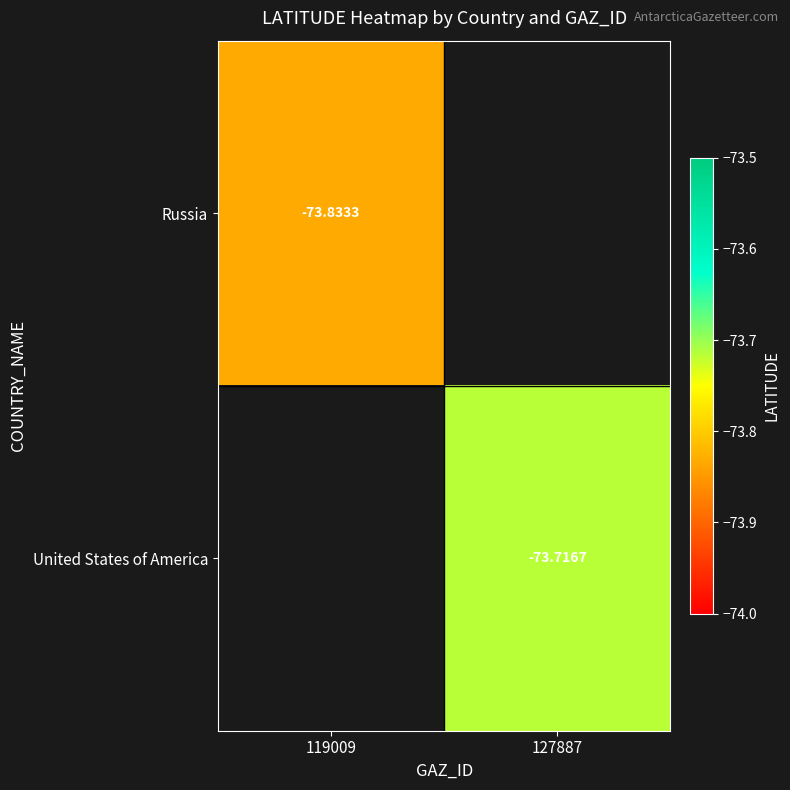

Is the value of United States of America at 127887 greater than the value of Russia at 119009?

Yes